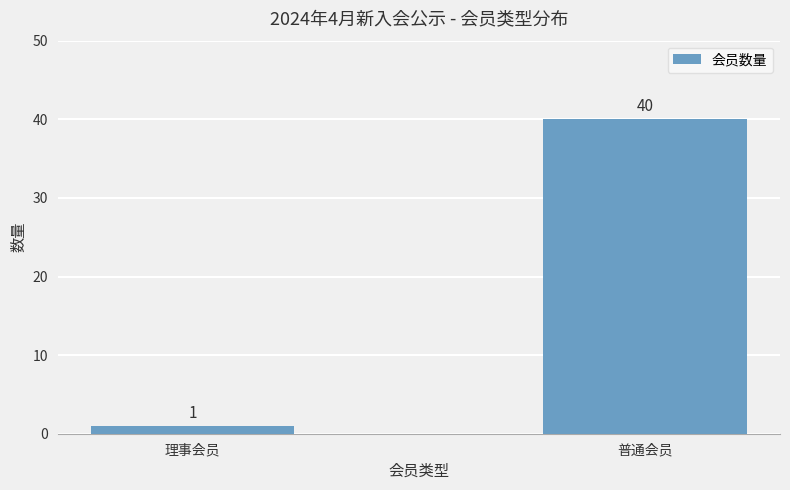

What is the sum of the values at 理事会员 and 普通会员?

41